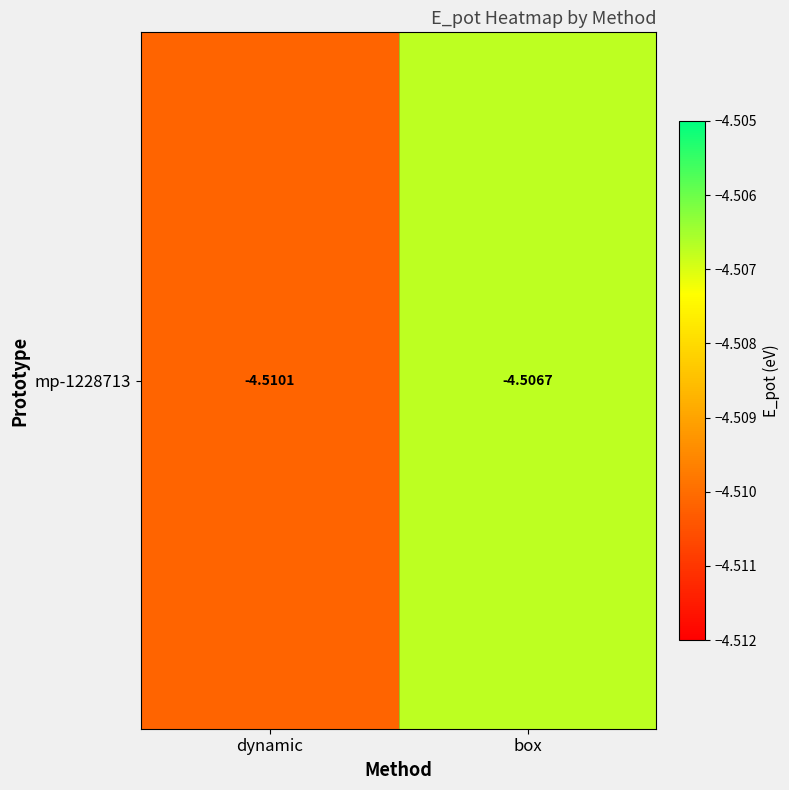

List the labels in order of value, largest first.

box, dynamic